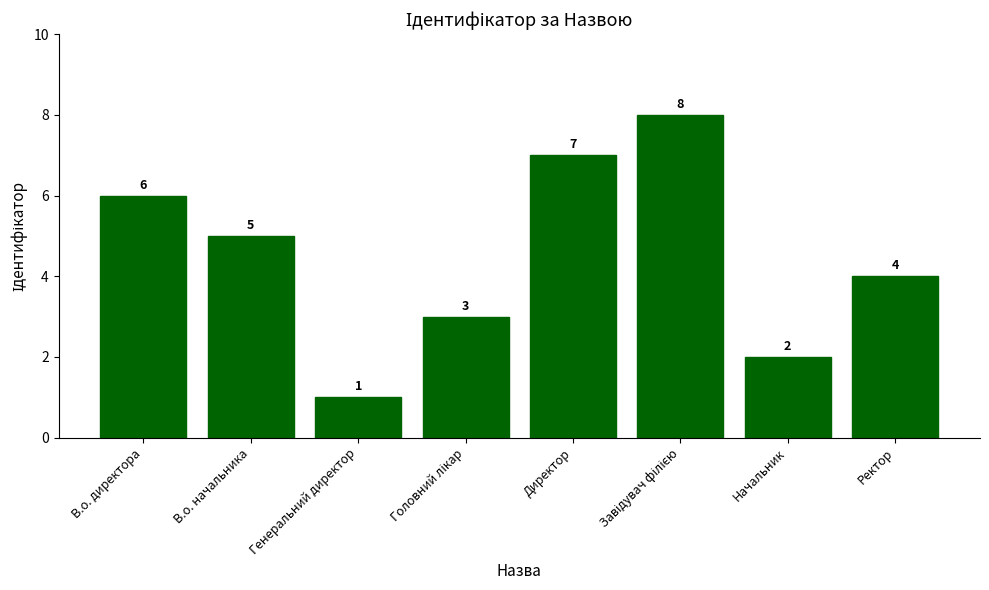

At which label is the value closest to 4?

Ректор